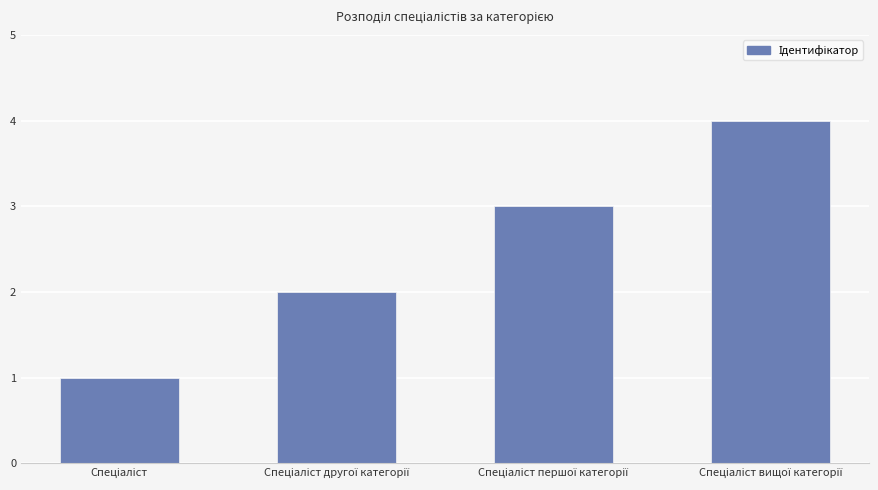

What is the greatest value displayed?

4